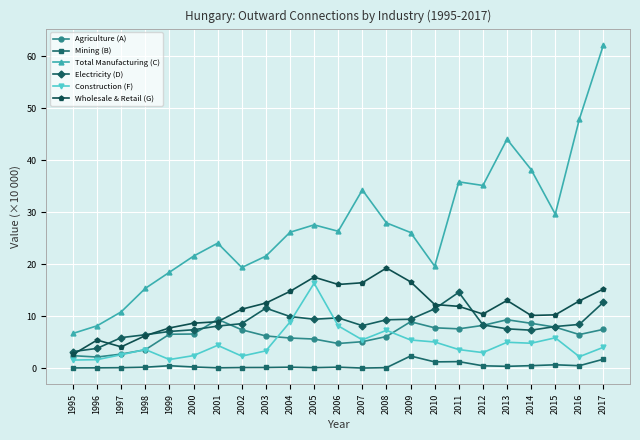

At which category does Total Manufacturing (C) reach its first local valley?

2002